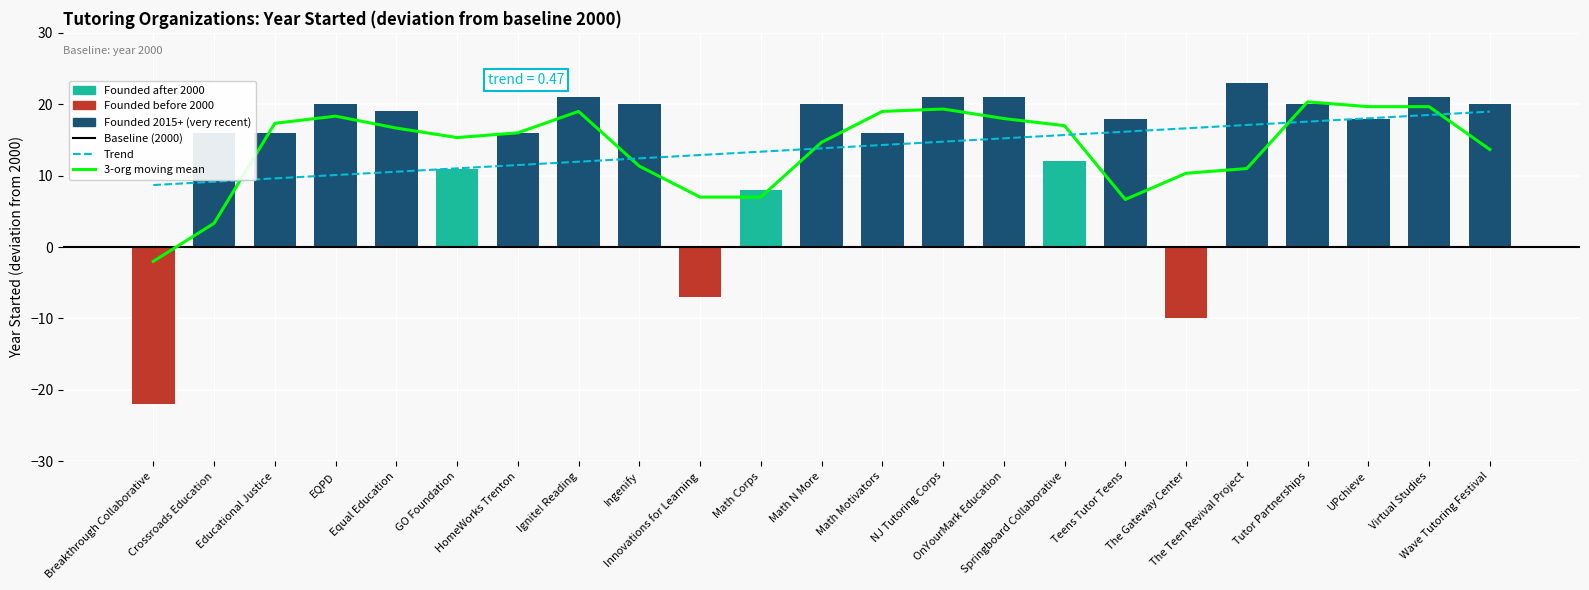

Is it true that the value at Wave Tutoring Festival is 13?

False